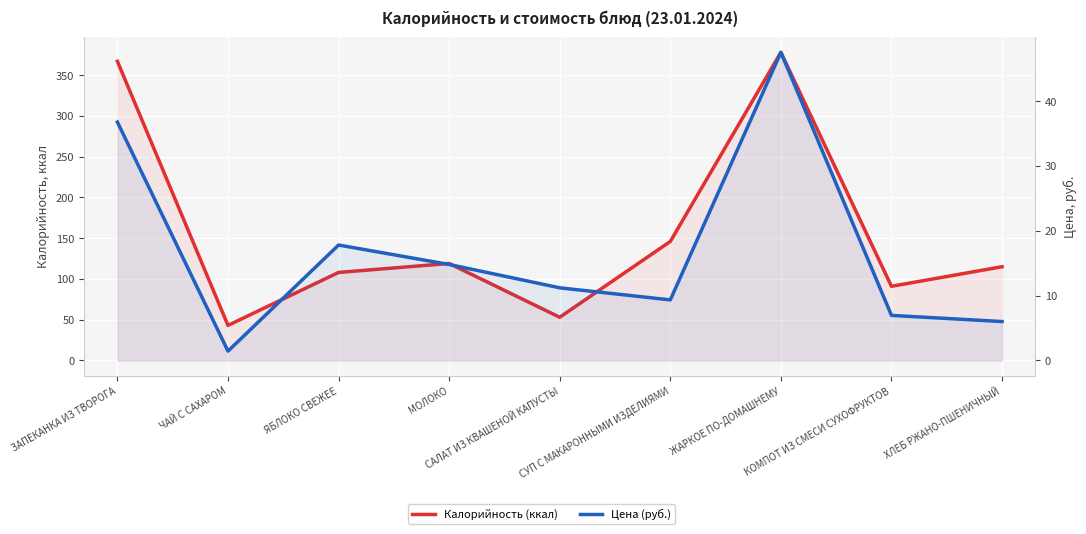

At which category is the sum across all series the highest?

ЖАРКОЕ ПО-ДОМАШНЕМУ